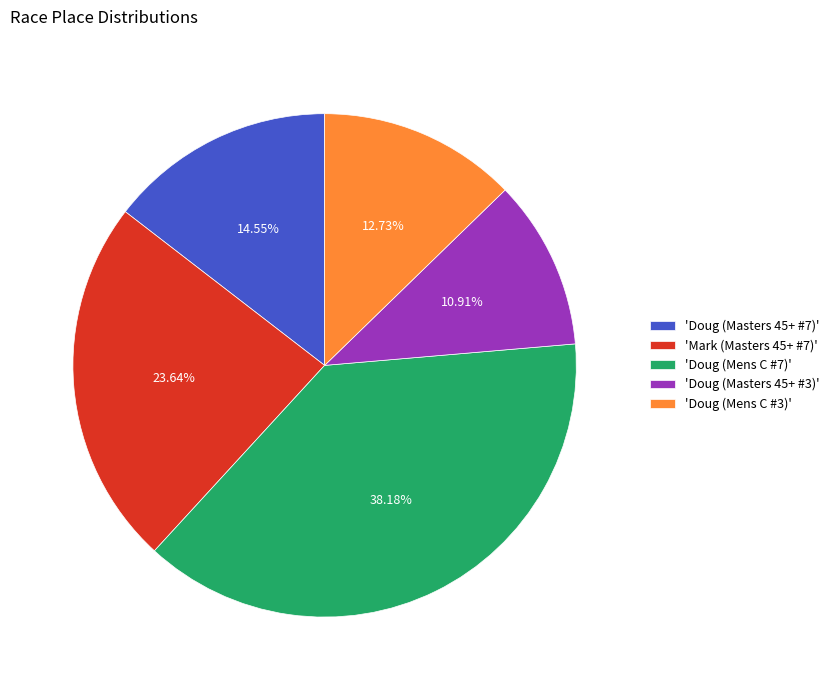

Between 'Mark (Masters 45+ #7)' and 'Doug (Mens C #3)', which is larger?

'Mark (Masters 45+ #7)'